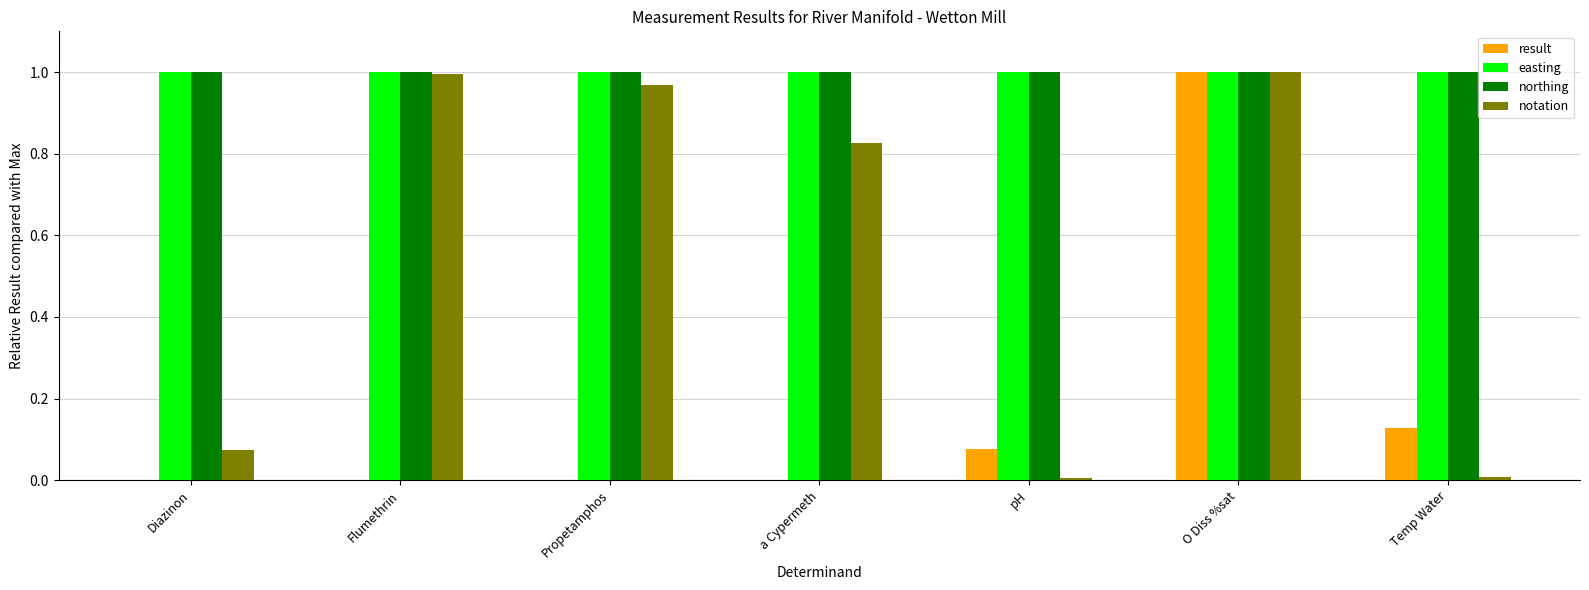

Is the value of easting at Propetamphos greater than the value of result at Diazinon?

Yes